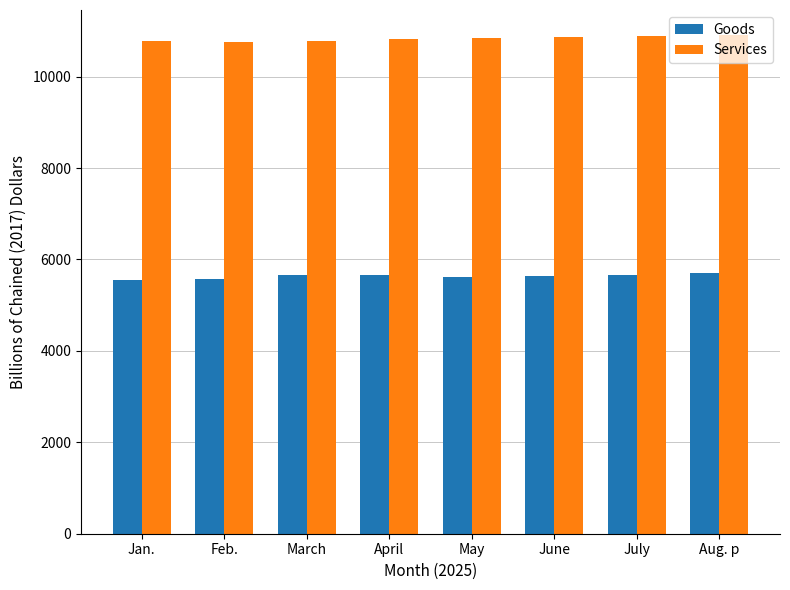

What is the spread (max minus min) of values at May?

5236.8